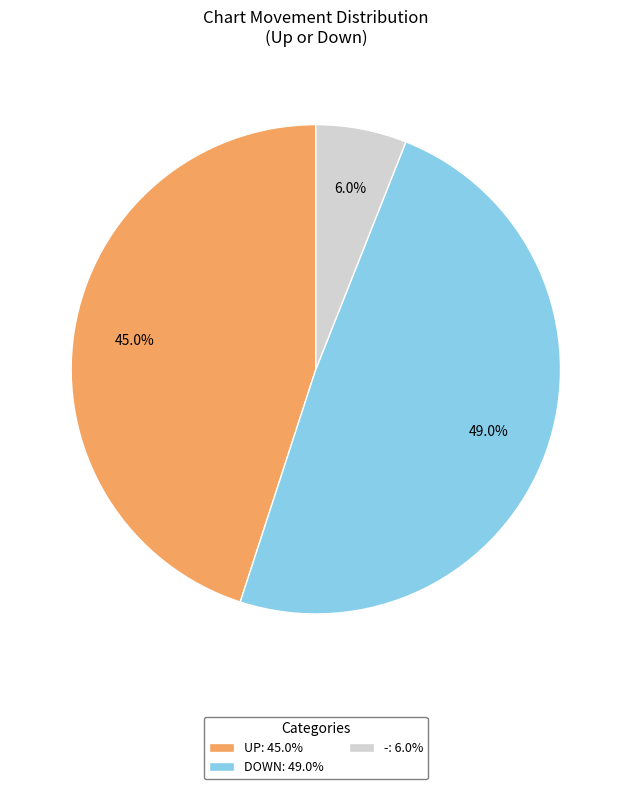

Is there any slice that represents more than half of the pie?

No